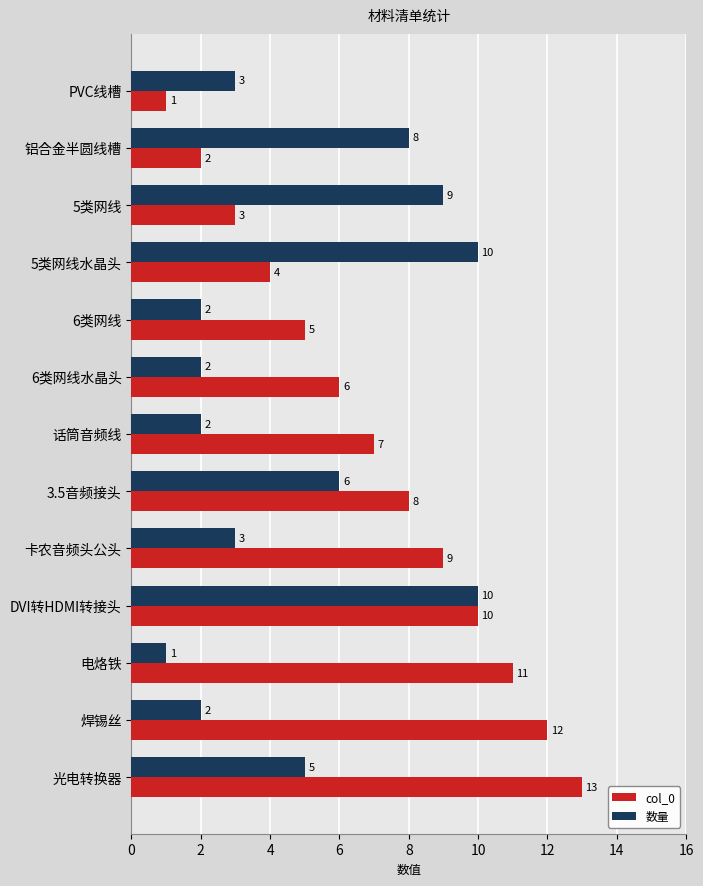

True or false: 数量 has a value of 3 at PVC线槽.

True